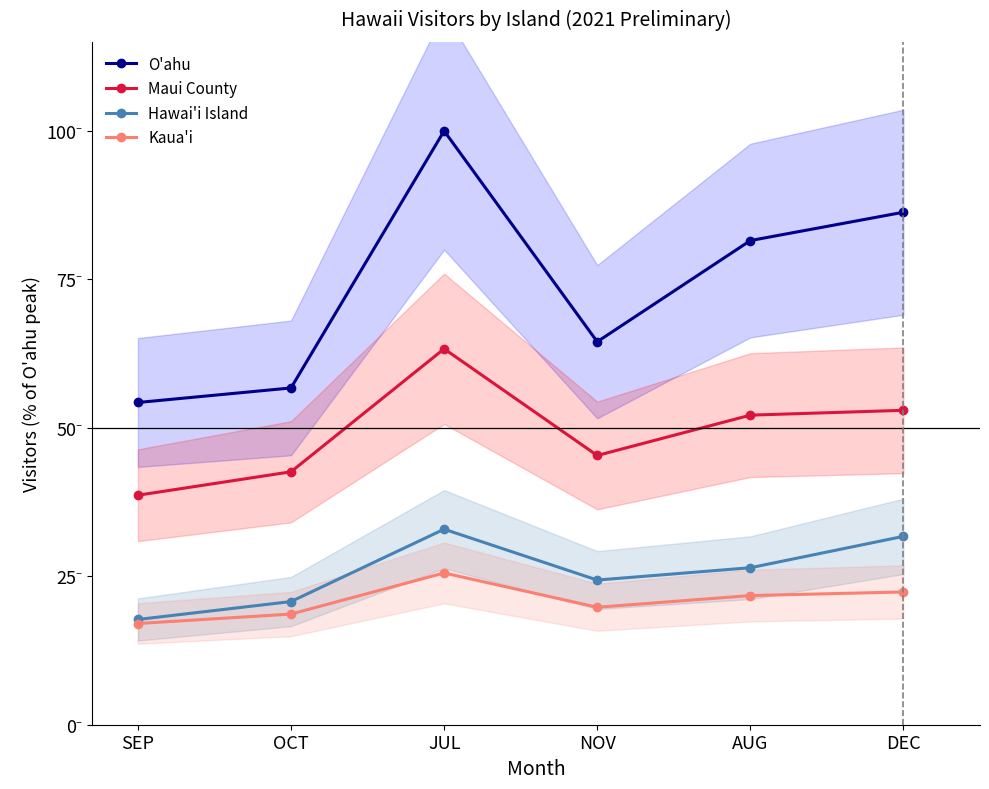

What is the sum of all Maui County values?

295.0